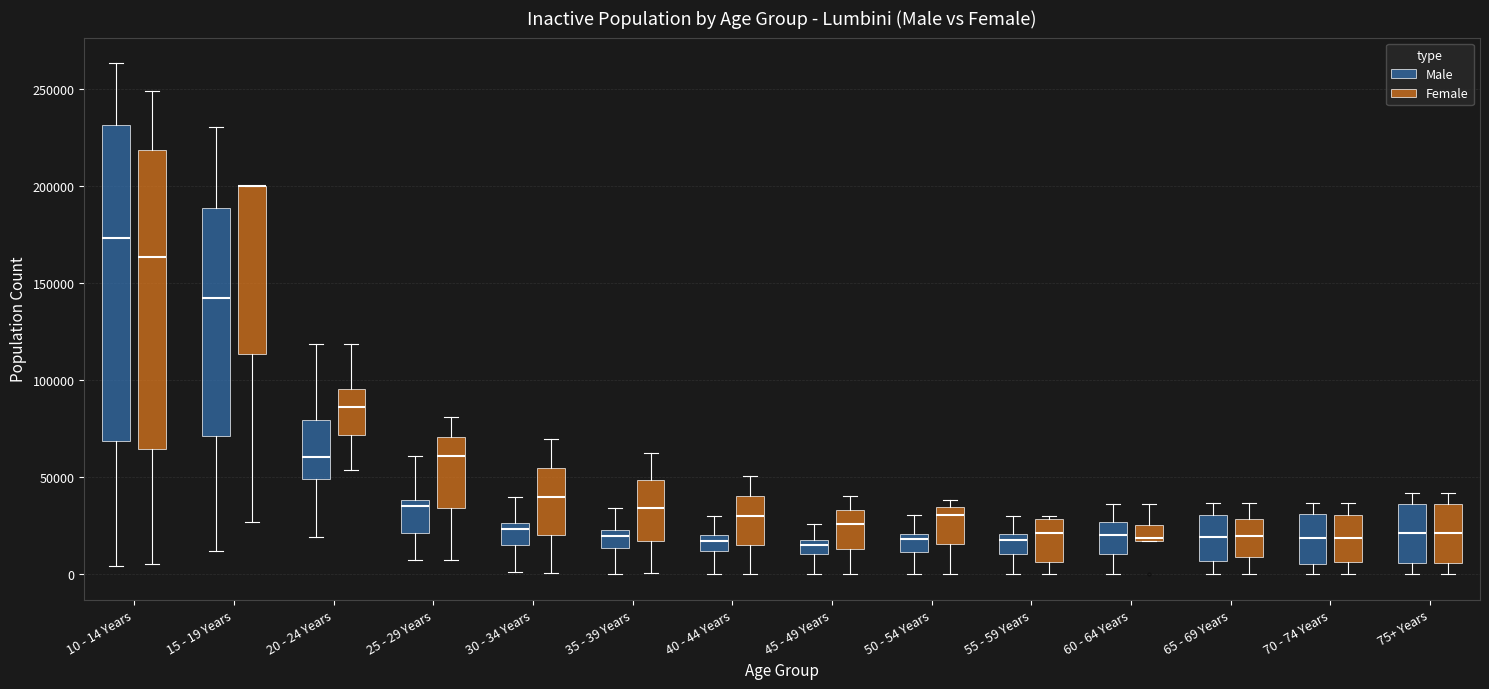

Comparing the boxes themselves (not the whiskers), which one is the tallest?

10 - 14 Years (Male)